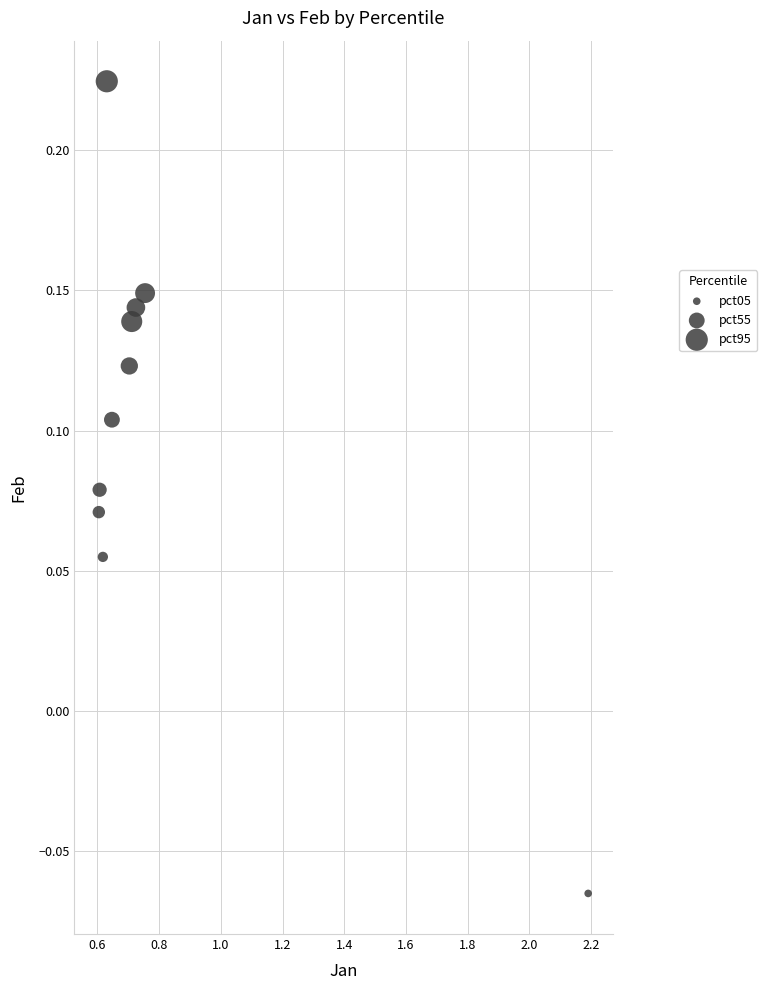

What is the range of X values (max minus min)?

1.6